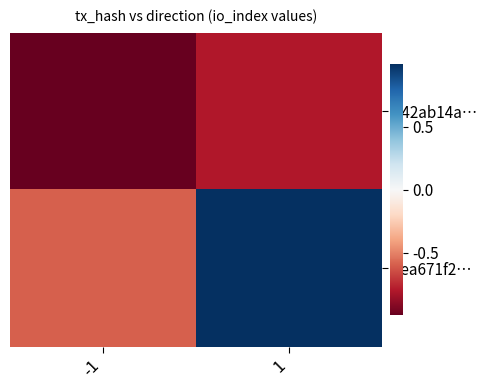

Between -1 and 1, which series saw the biggest shift?

6ea671f2…